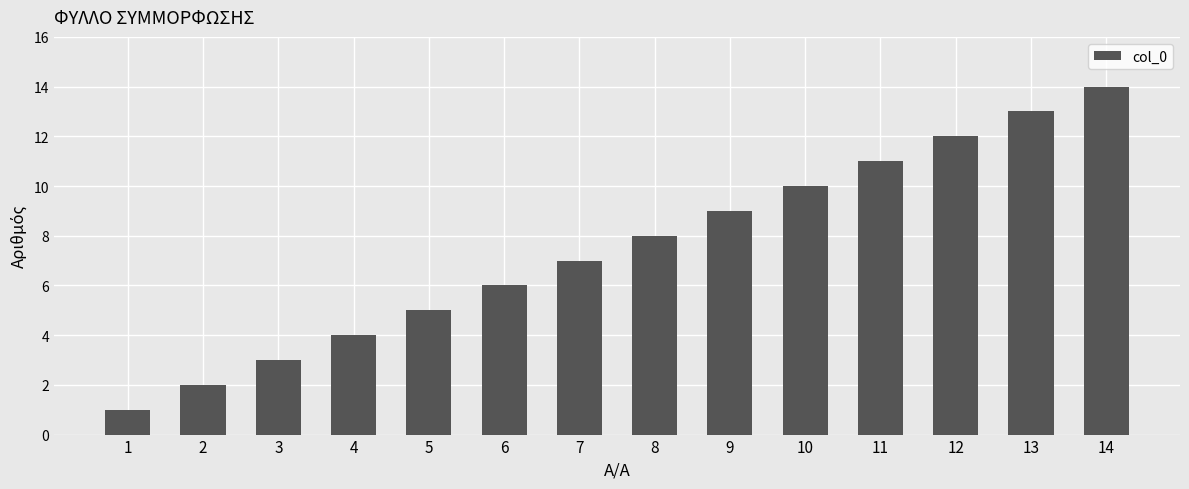

What is the ratio of the value at 6 to the value at 11?

0.5